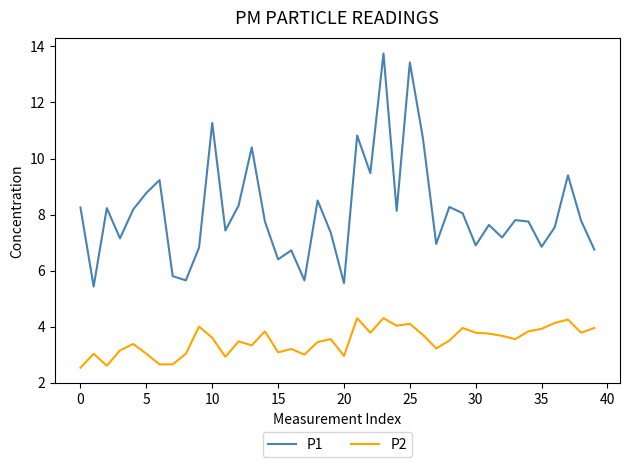

List the series in order of their peak value, lowest first.

P2, P1